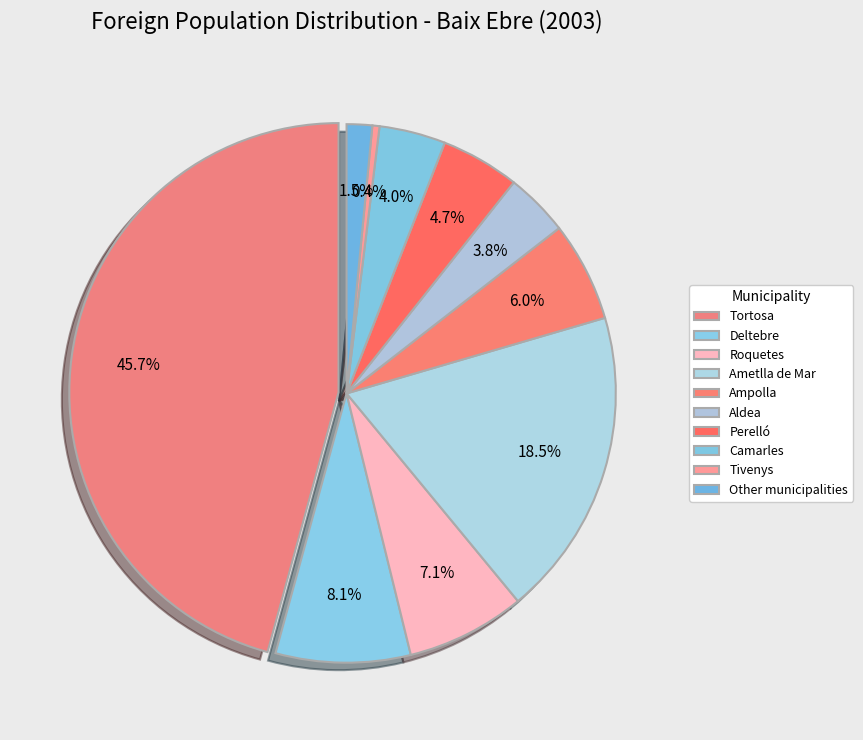

The Perelló slice represents 19% of the pie. True or false?

False